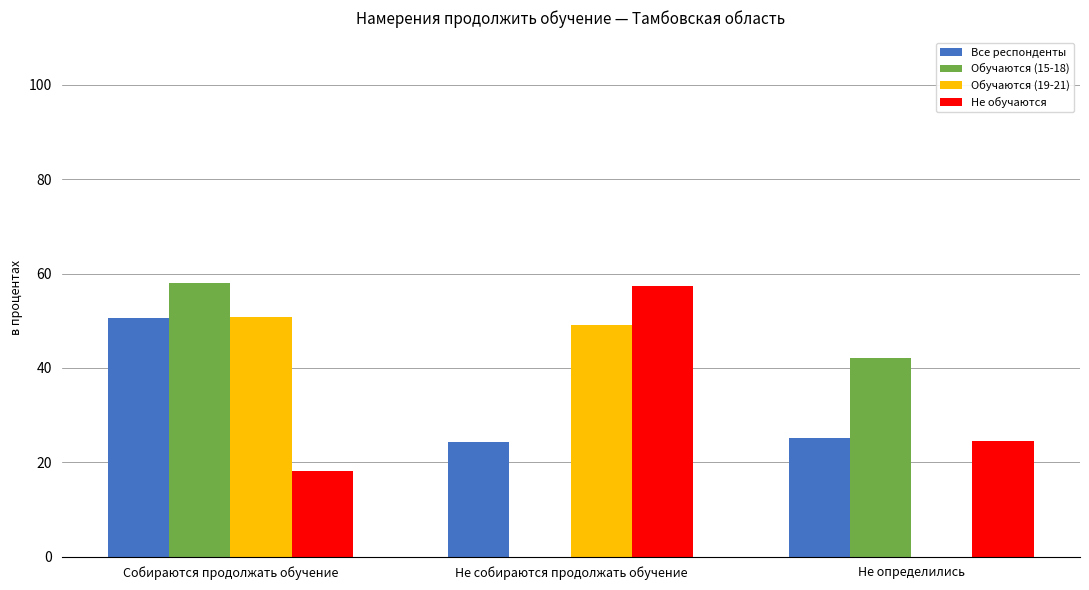

What is the total value across all series at Не собираются продолжать обучение?

130.6